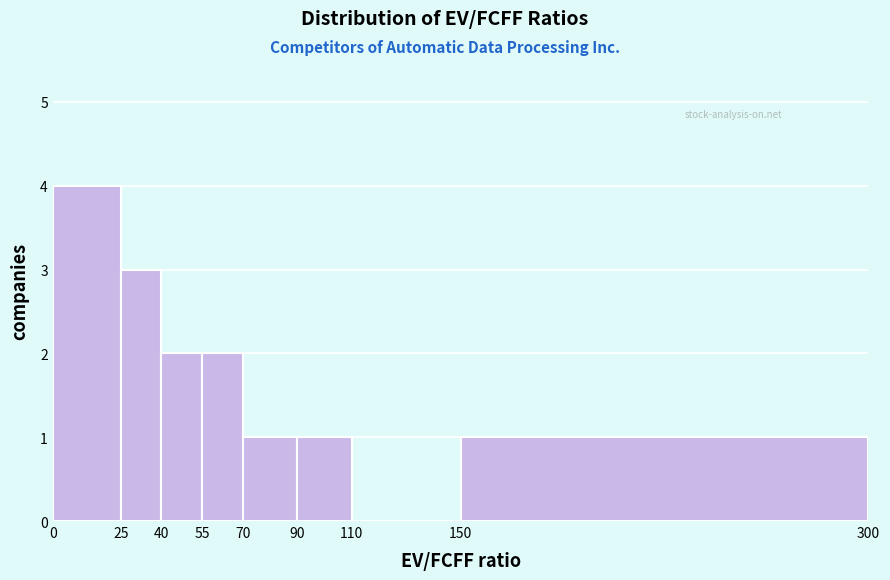

Reading left to right, transcribe this chart: for each bar, give the range it covers on the x-axis and its height. The values are not printed on the chart, so give them approximately, as read against the axis.

0 to 25: 4
25 to 40: 3
40 to 55: 2
55 to 70: 2
70 to 90: 1
90 to 110: 1
110 to 150: 0
150 to 300: 1